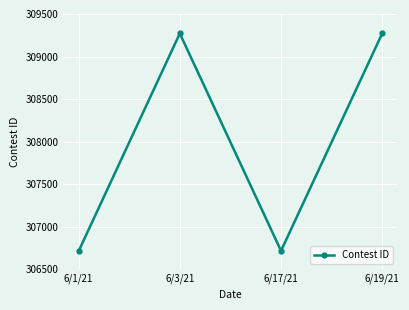

What position from the right is 6/1/21?

4